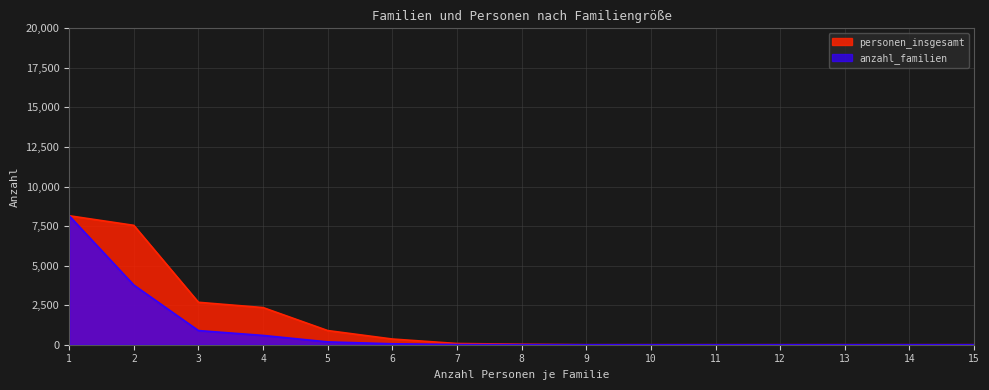

Which label corresponds to the largest value in the chart?

1